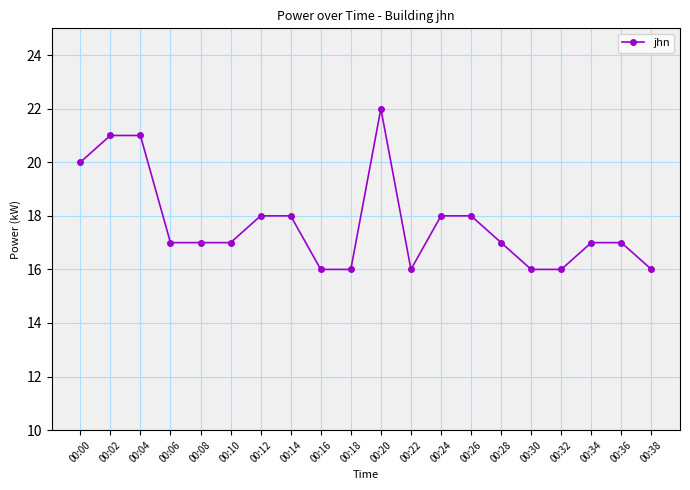

What is the difference between the maximum and minimum values?

6